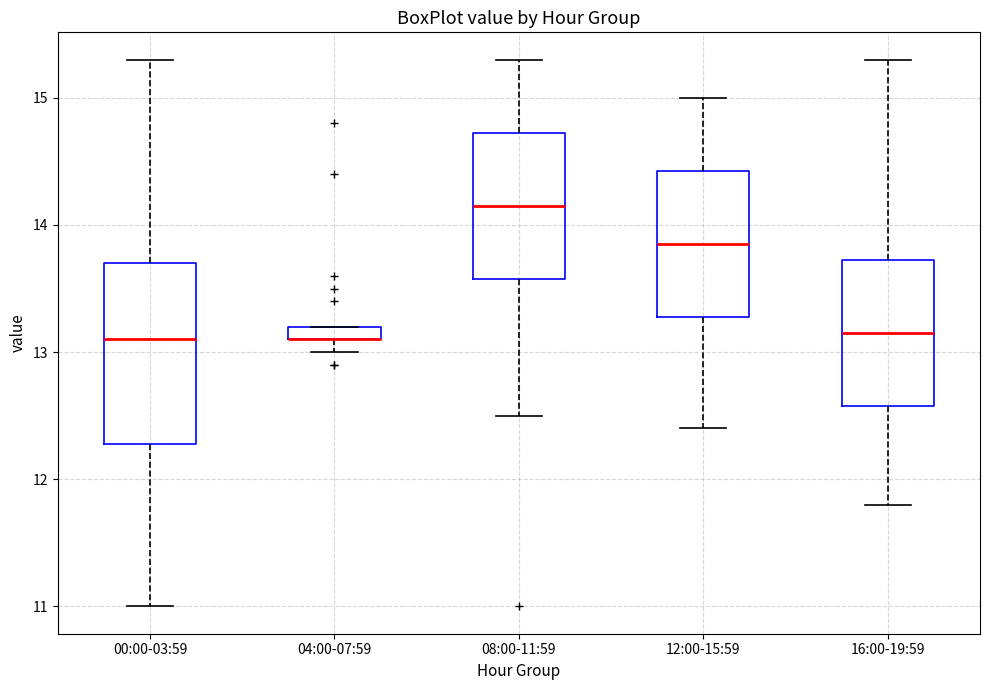

Where does the upper whisker of the box for 12:00-15:59 end on the y-axis? The values are not printed on the chart, so give them approximately, as read against the axis.

15.0